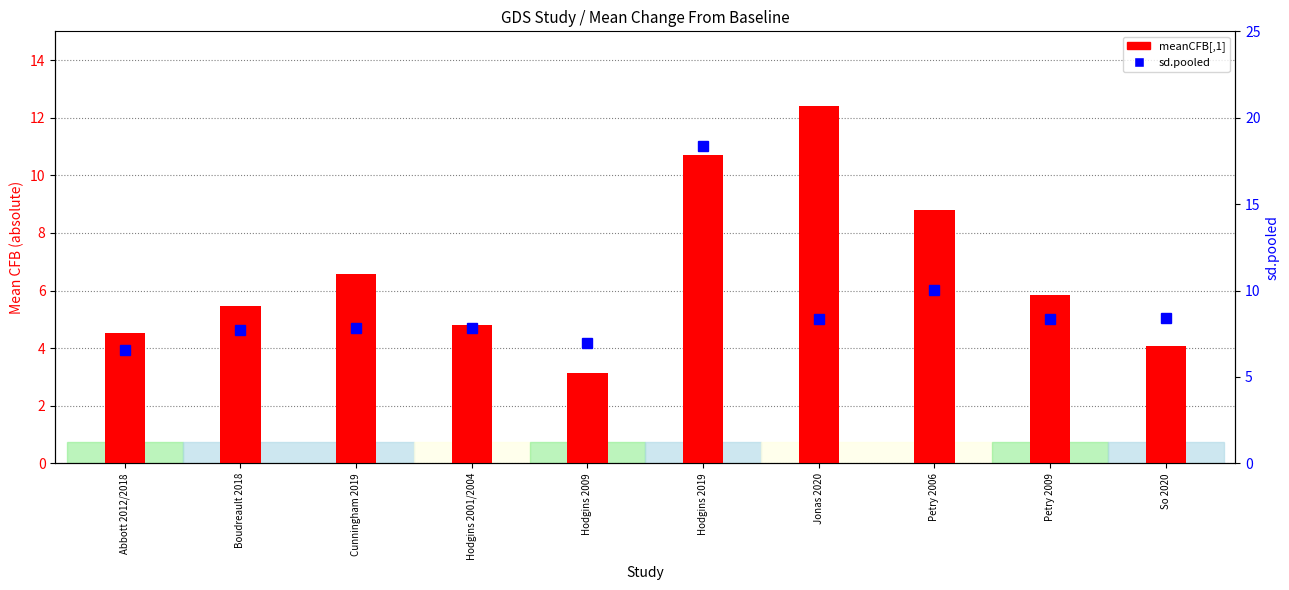

What are all the series names shown in the legend?

meanCFB[,1], sd.pooled